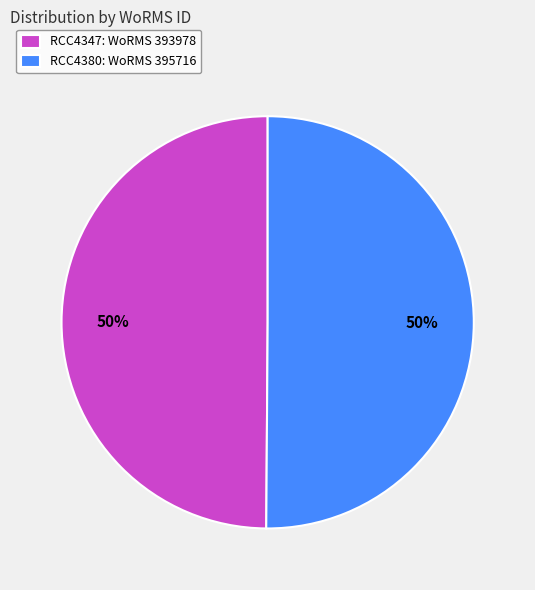

The RCC4347 slice represents 50% of the pie. True or false?

True